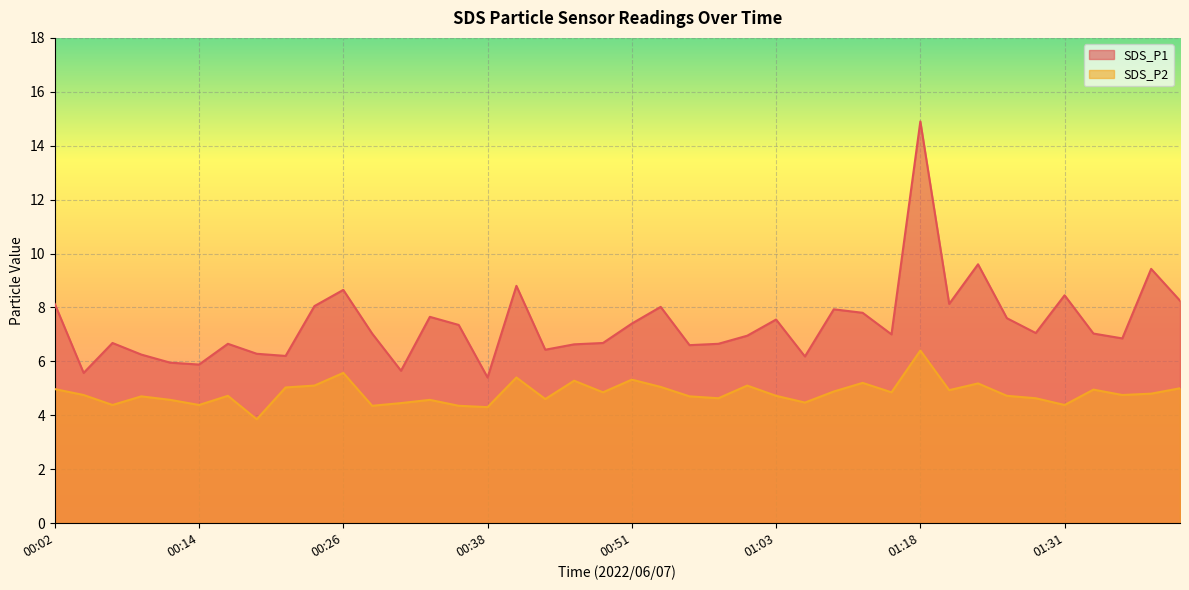

How many data points in SDS_P1 are less than 7?

18